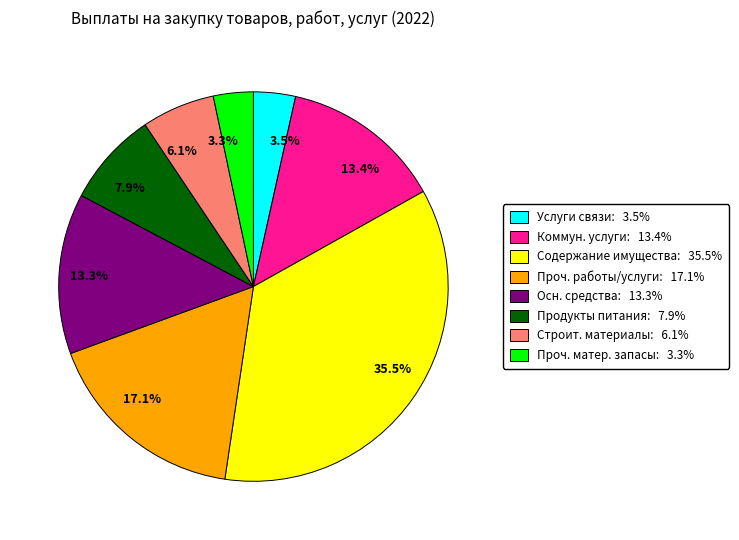

Which has a higher value, 7.9% or 35.5%?

35.5%